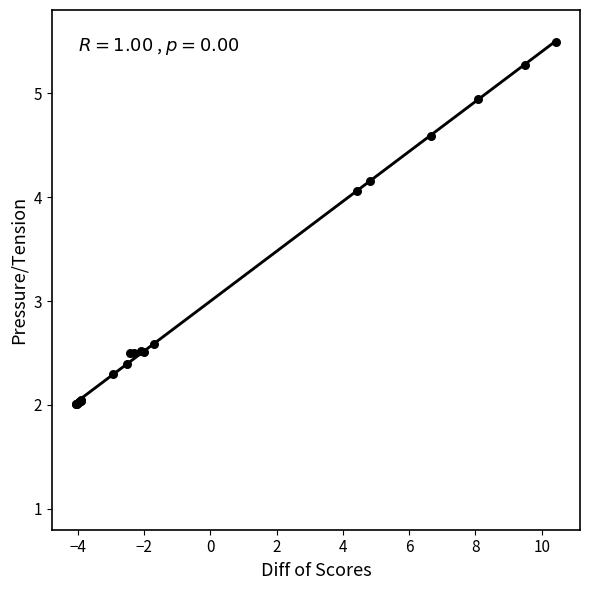

What Y value in the scatter plot is closest to 3?

2.6